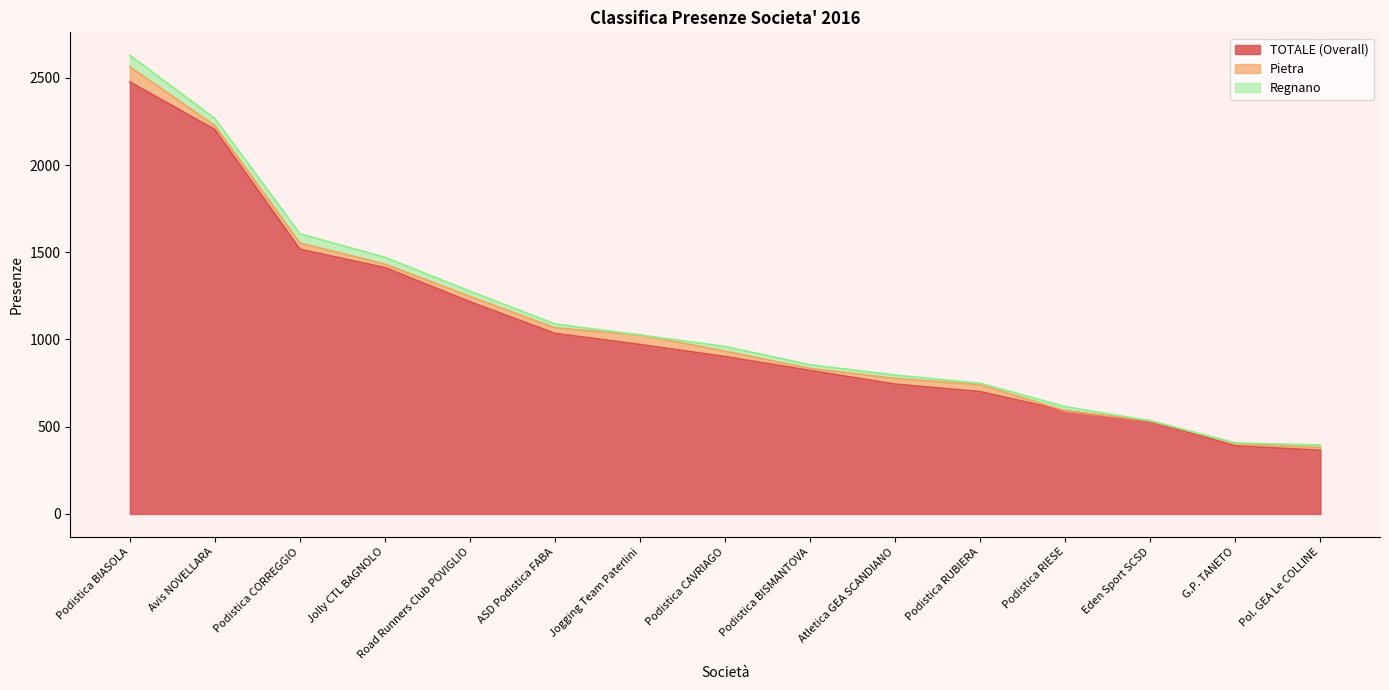

What is the difference between the TOTALE (Overall) values at Jogging Team Paterlini and Atletica GEA SCANDIANO?

227